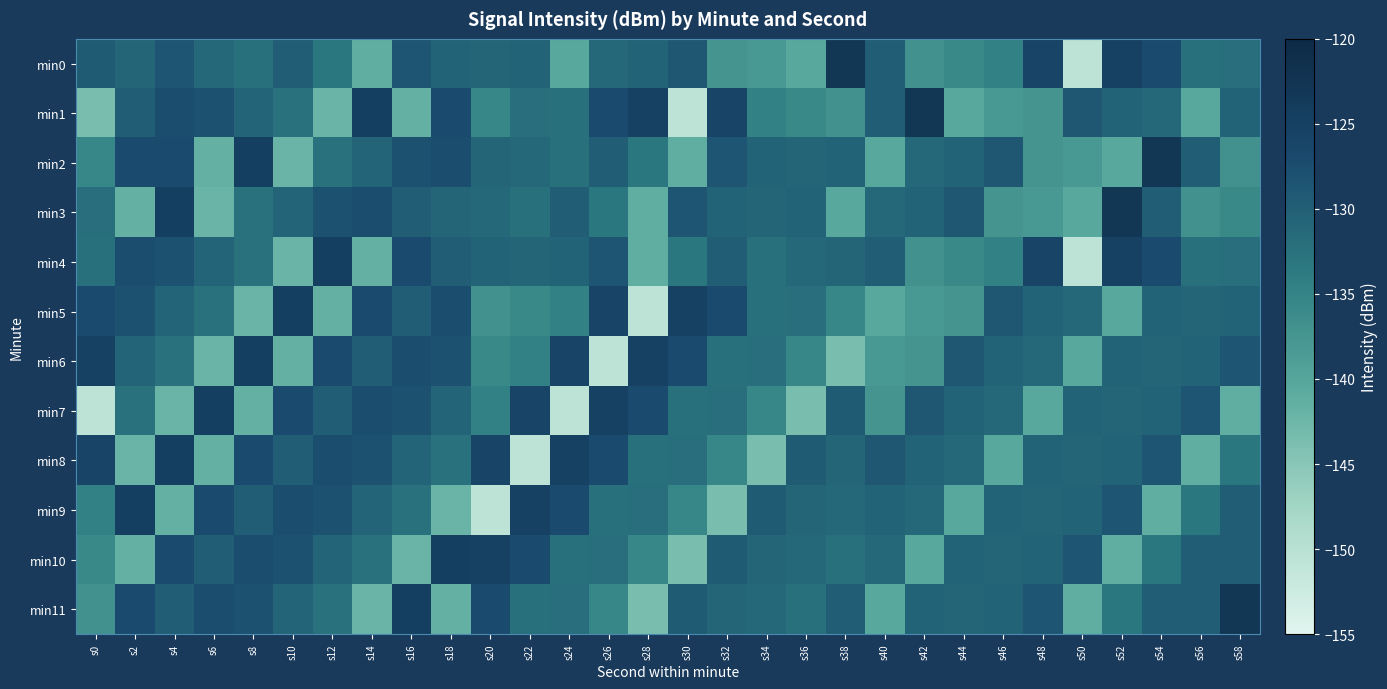

Which label corresponds to the smallest value in the chart?

s50